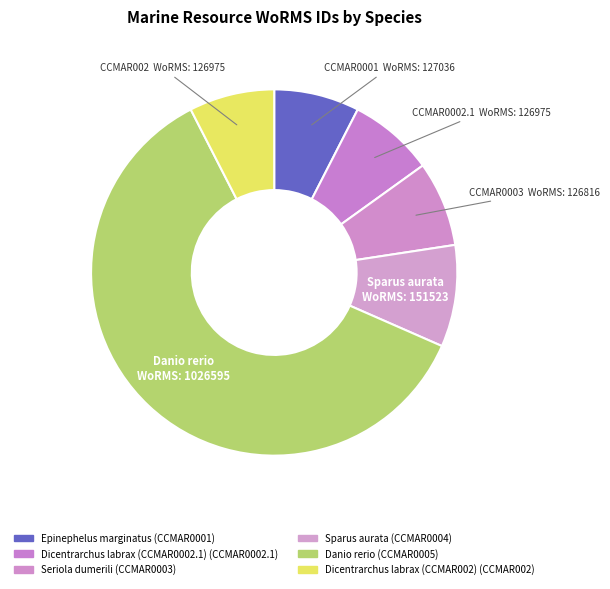

Which slice is the largest?

Danio rerio